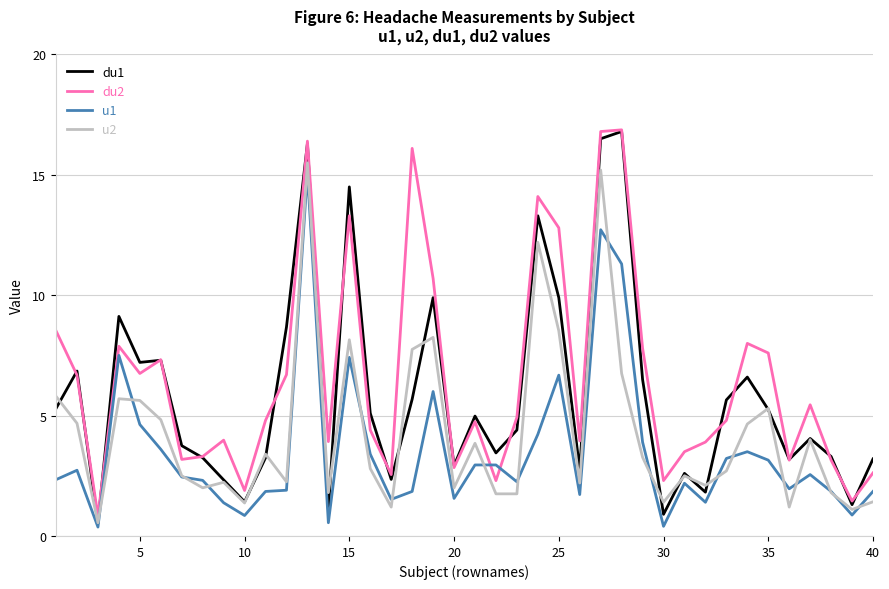

True or false: du2 and u2 cross at least once.

False